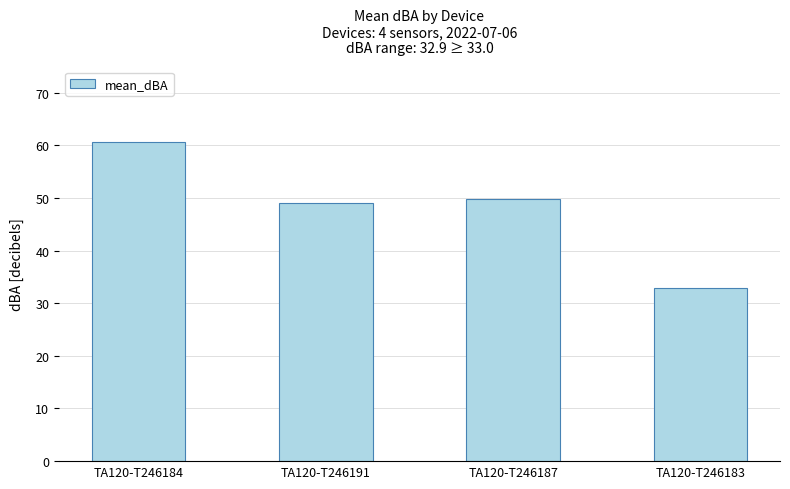

What is the label of the 4th bar from the right?

TA120-T246184